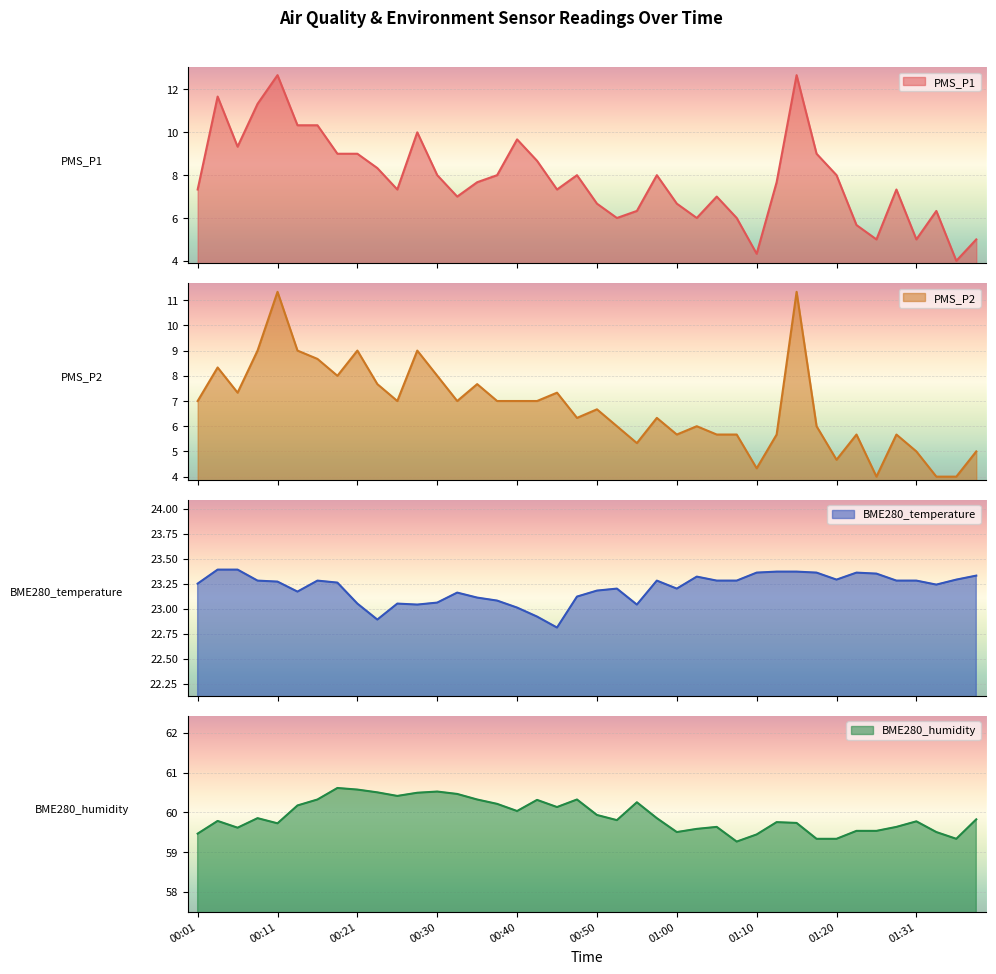

Where is BME280_temperature nearest to the value 23?

00:40